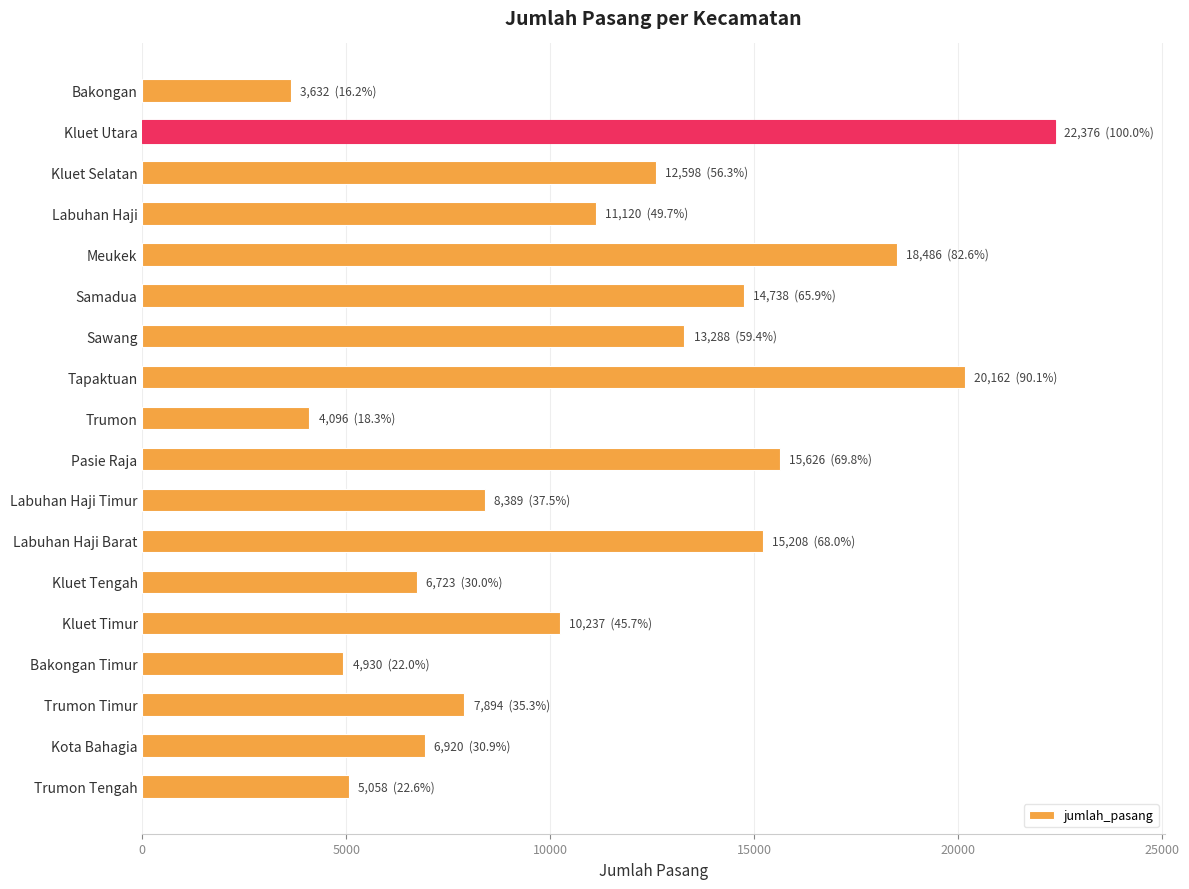

Approximately how many times larger is the value at Trumon compared to Labuhan Haji Timur?

0.5